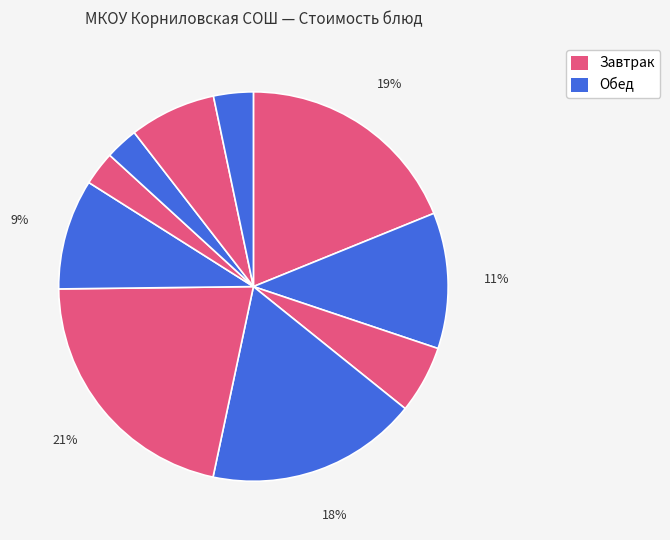

Rank the categories by value from highest to lowest.

Сосиска отварная, Каша геркулесовая, Каша гречневая, Кофейный напиток, Конфеты шоколадные, Компот, Хлеб пшеничный (завтрак), Соус белый, Хлеб пшеничный (обед), Хлеб ржаной